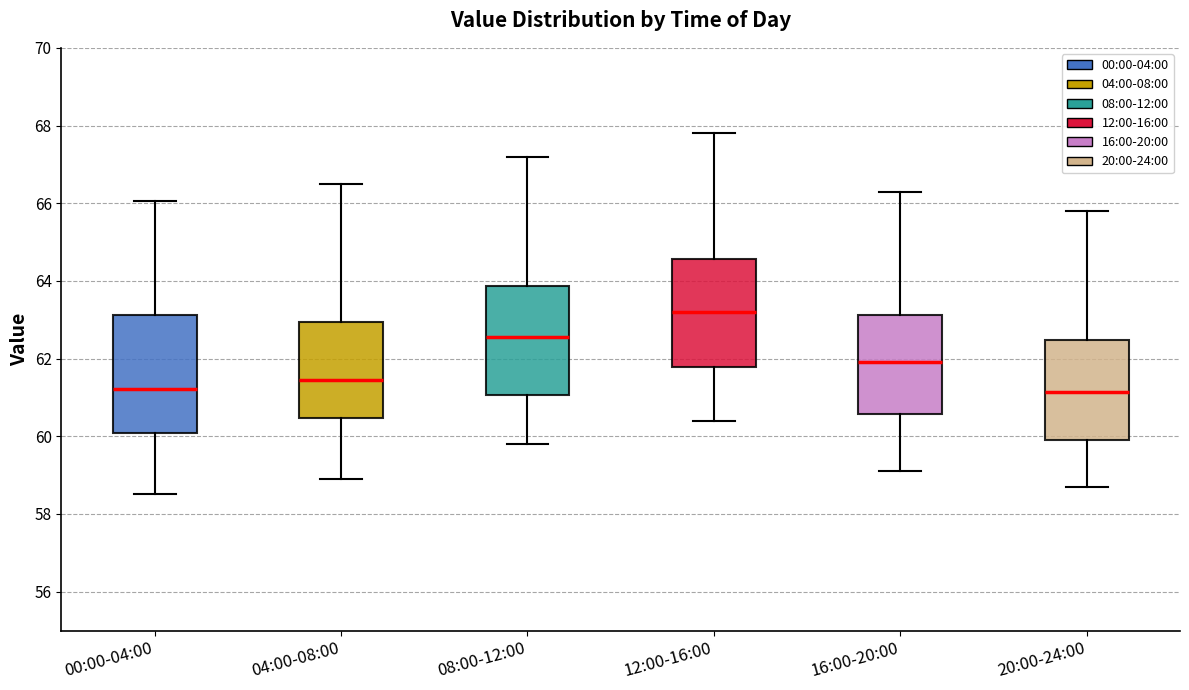

Where is the lower edge of the box for 08:00-12:00 on the y-axis? The values are not printed on the chart, so give them approximately, as read against the axis.

61.0